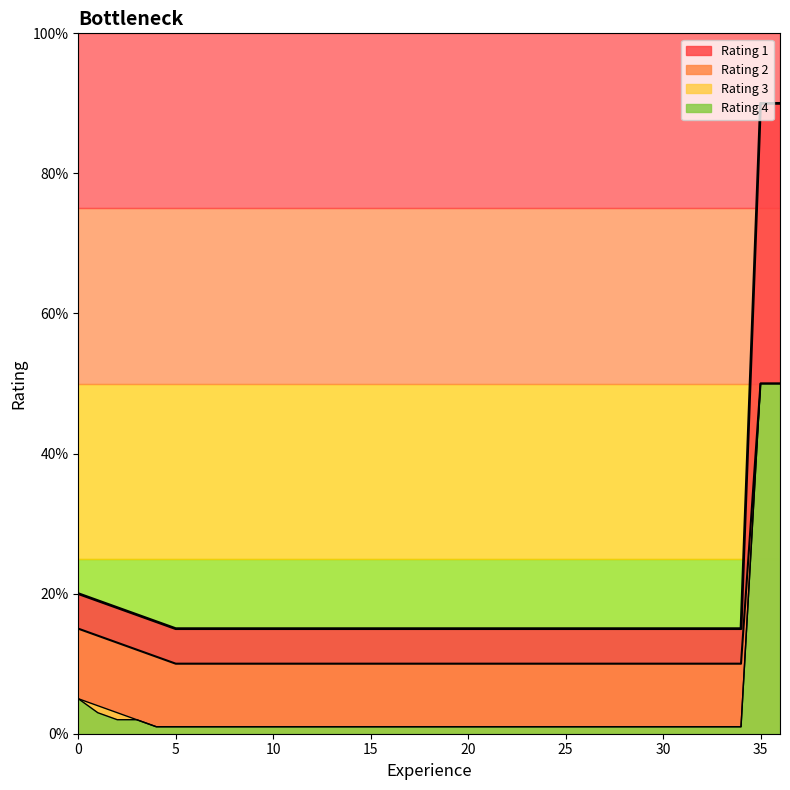

What is the difference between the maximum and minimum values in the Rating 2 series?

0.4